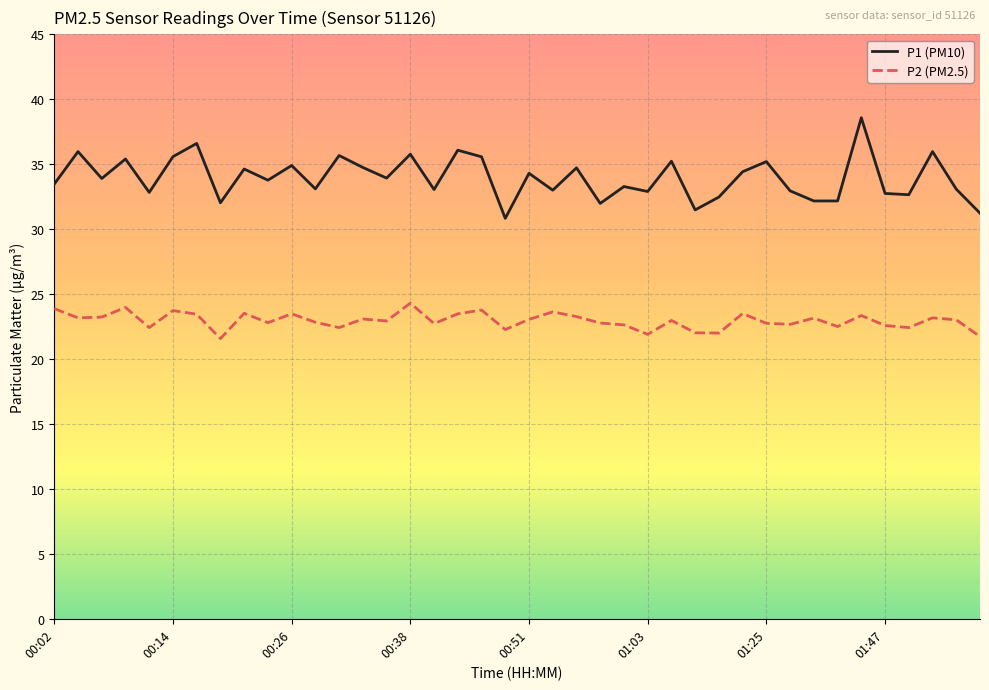

True or false: P2 (PM2.5) and P1 (PM10) cross at least once.

False